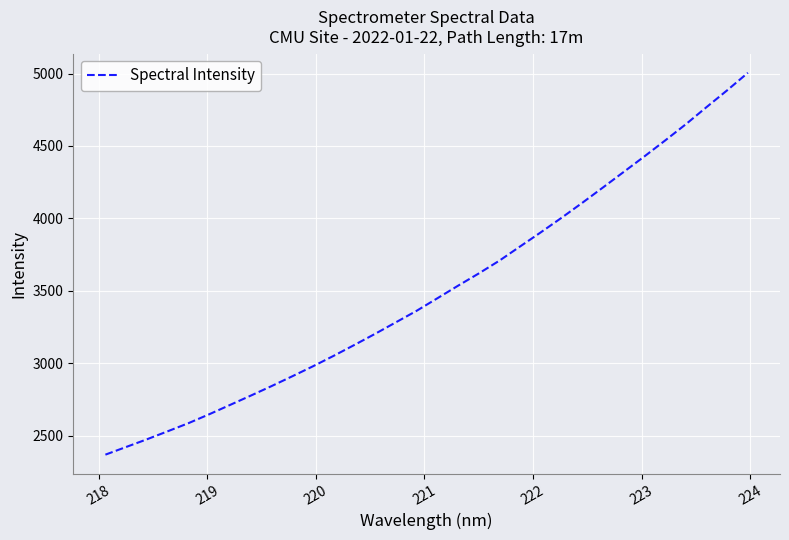

What is the difference between the maximum and minimum values?

2636.7